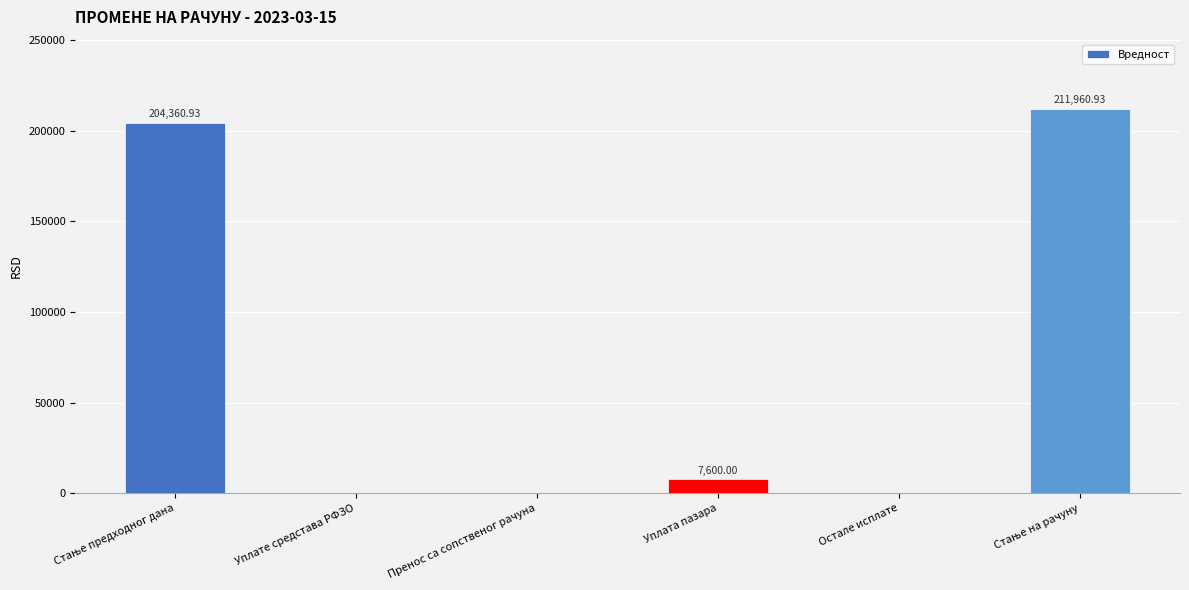

The chart shows a value of 108027.6 at Пренос са сопственог рачуна. True or false?

False